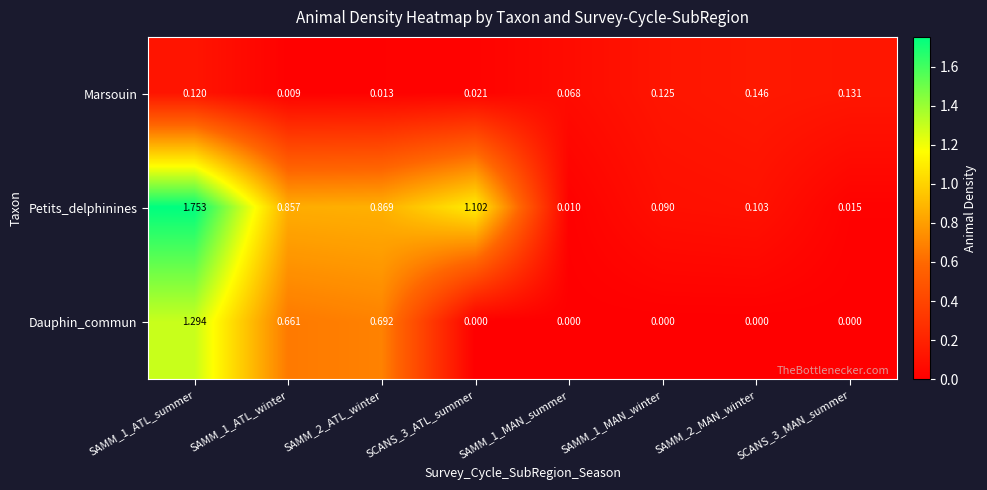

At SAMM_1_MAN_winter, list the series in order from largest to smallest.

Marsouin, Petits_delphinines, Dauphin_commun